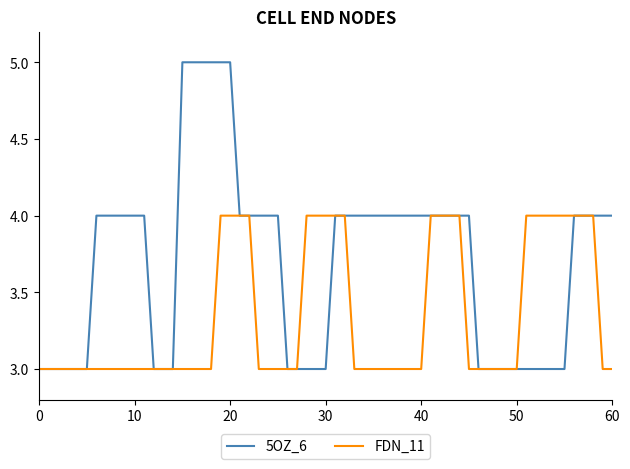

True or false: FDN_11 has a value of 4 at 60.

False